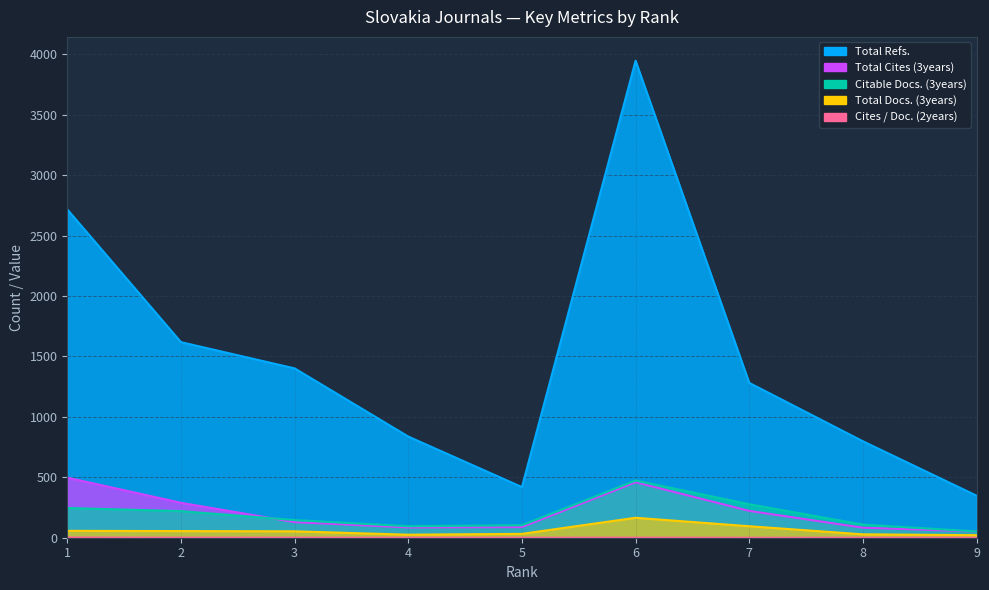

True or false: Total Refs. and Citable Docs. (3years) cross at least once.

False